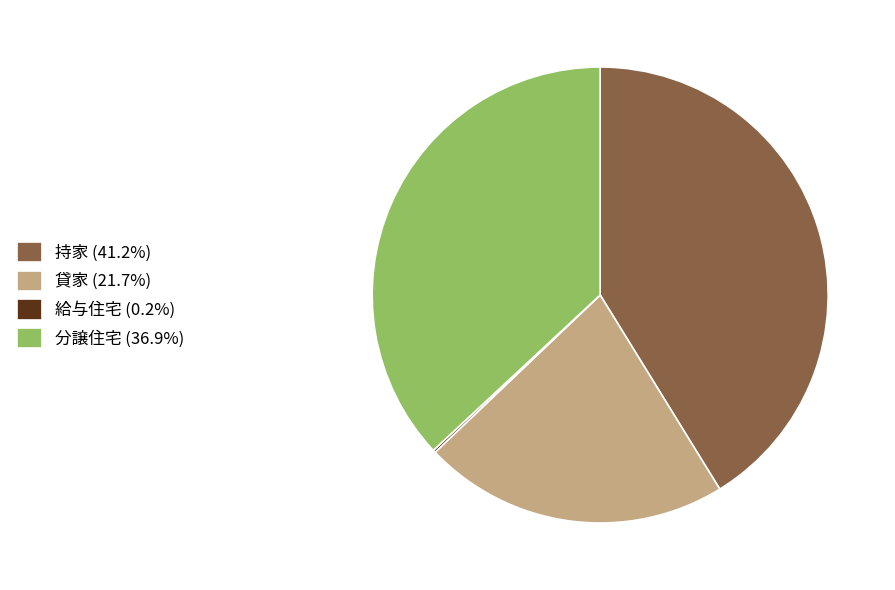

Does any single category account for the majority?

No